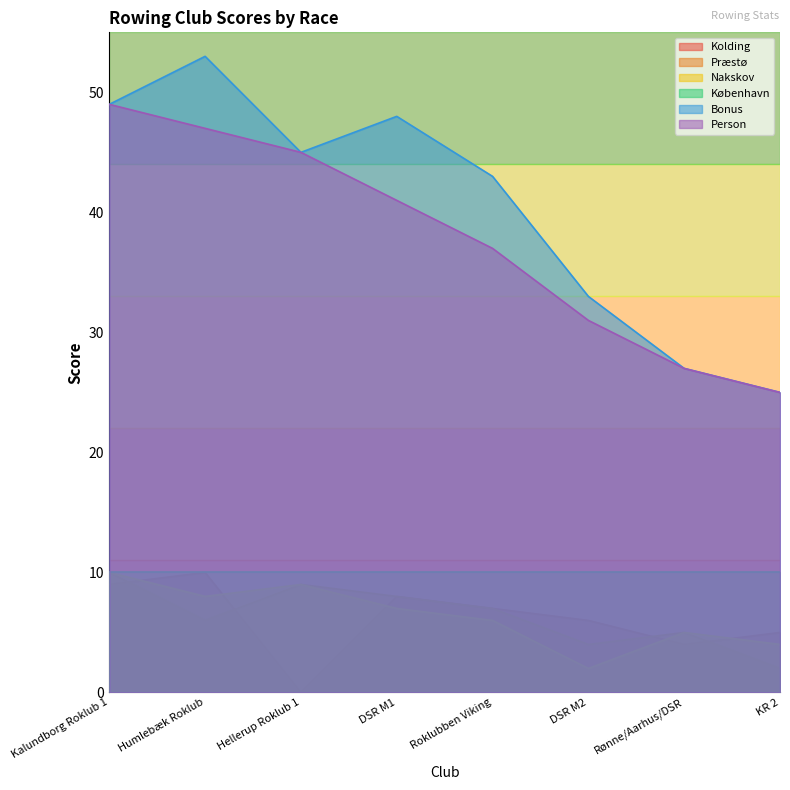

What is the label of the 1st point from the right?

KR 2